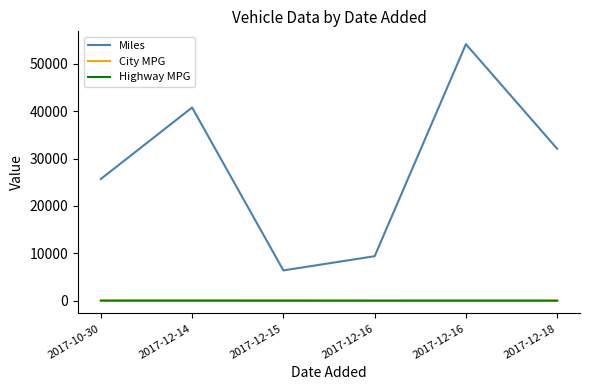

What are all the series names shown in the legend?

Miles, City MPG, Highway MPG